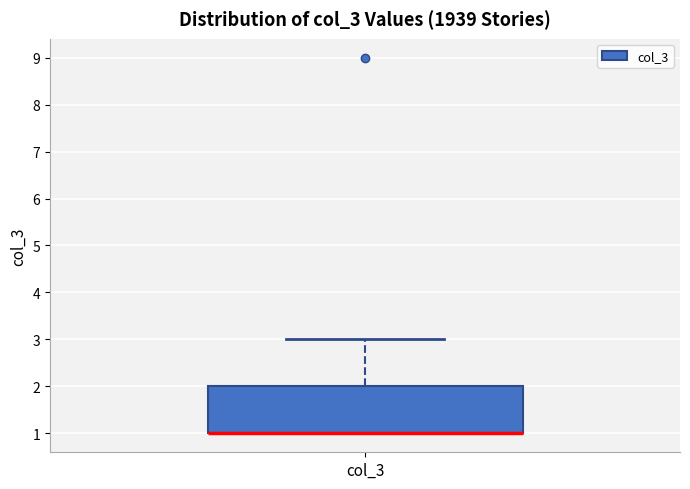

Where is the upper edge of the box for col_3 on the y-axis? The values are not printed on the chart, so give them approximately, as read against the axis.

2